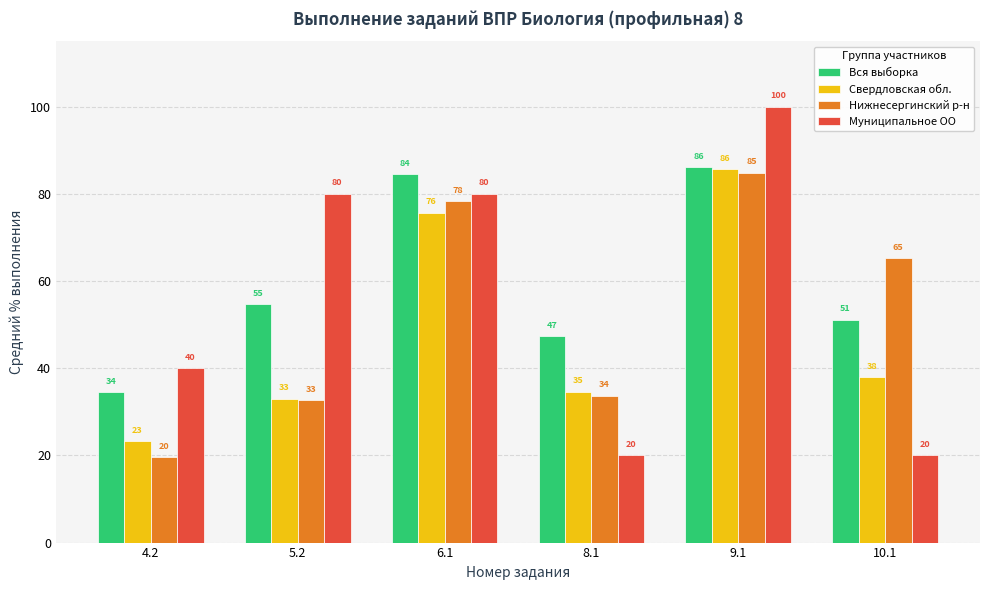

Which category has the lowest value across all series?

4.2